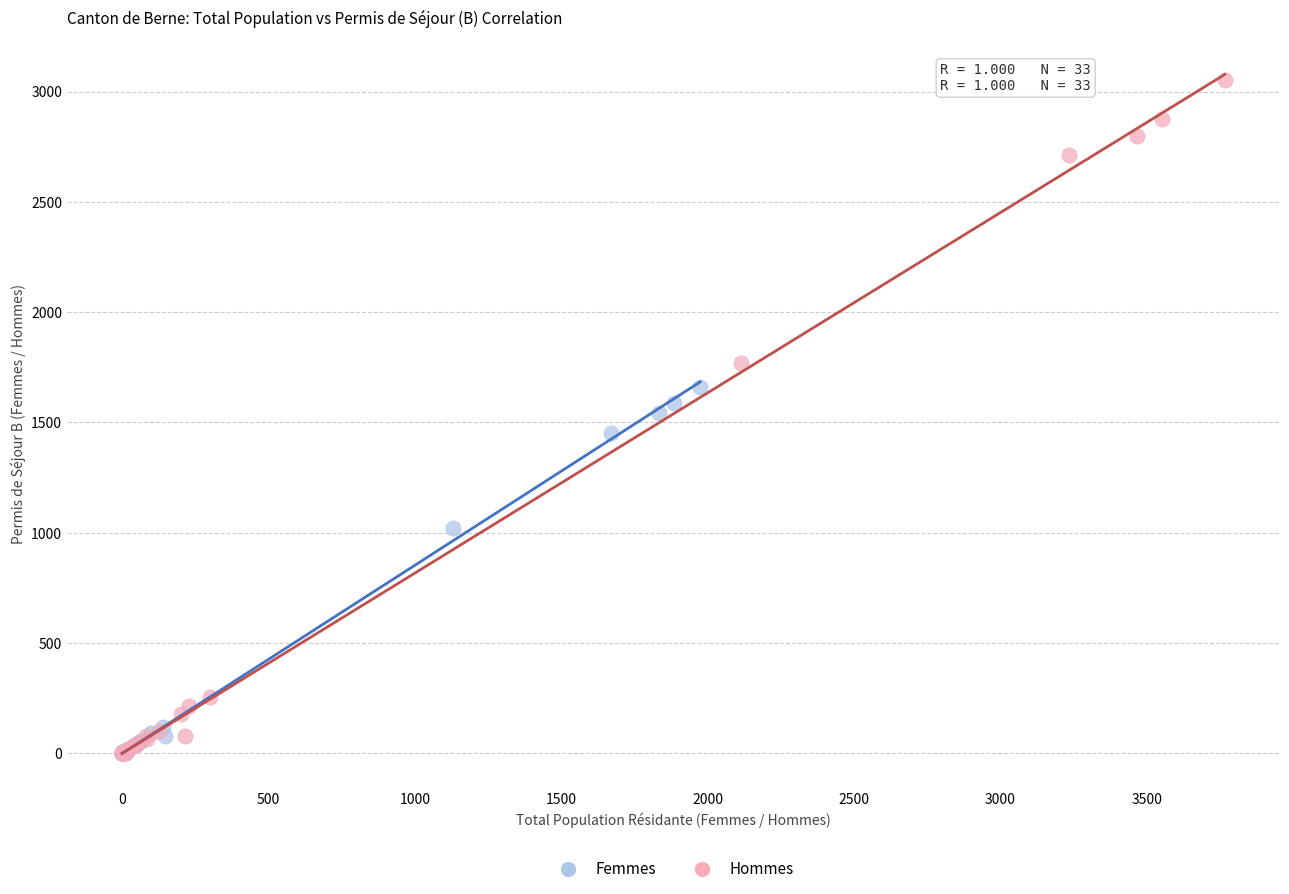

Which series has the largest Y range (max minus min)?

Hommes